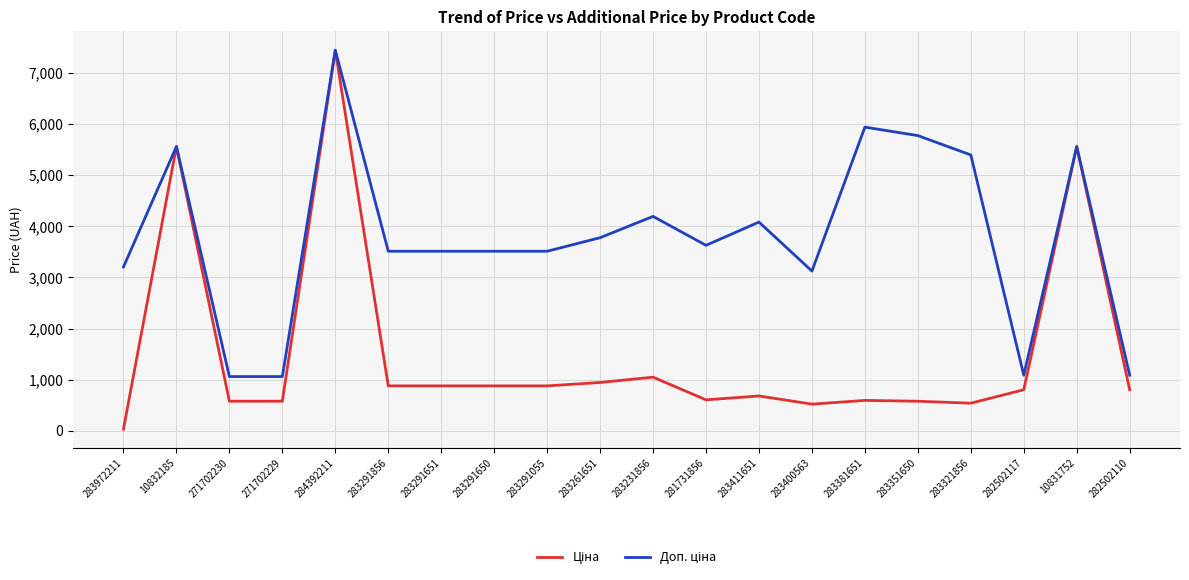

What is the total value across all series at 282502117?

1889.1